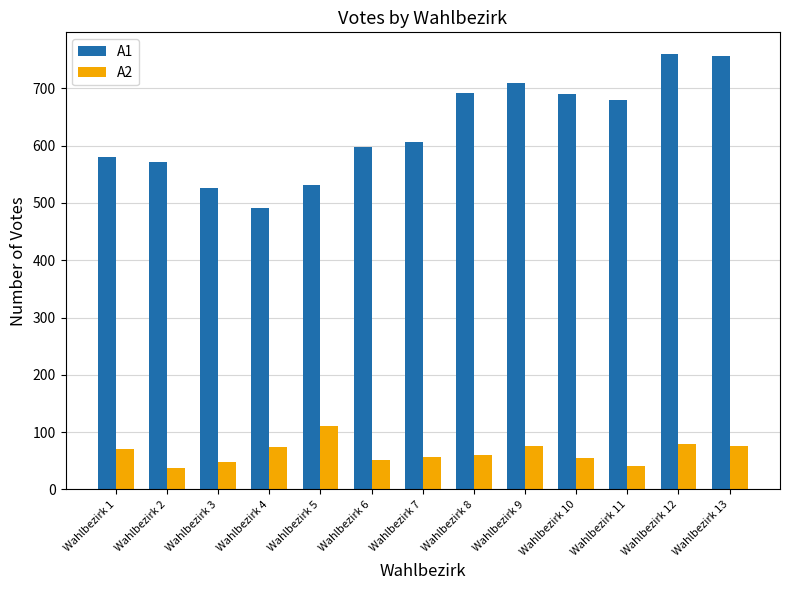

What is the total value across all series at Wahlbezirk 4?

566